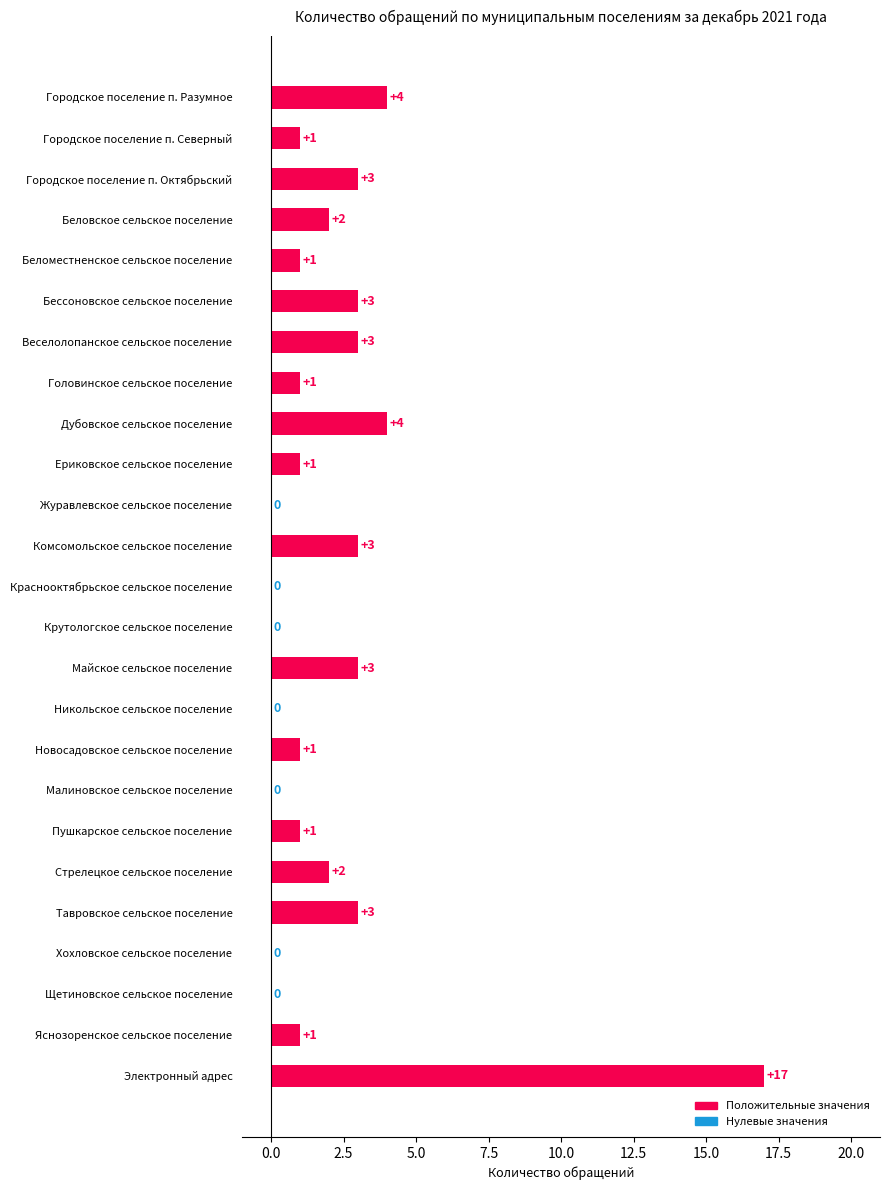

What is the maximum value shown in the chart?

17